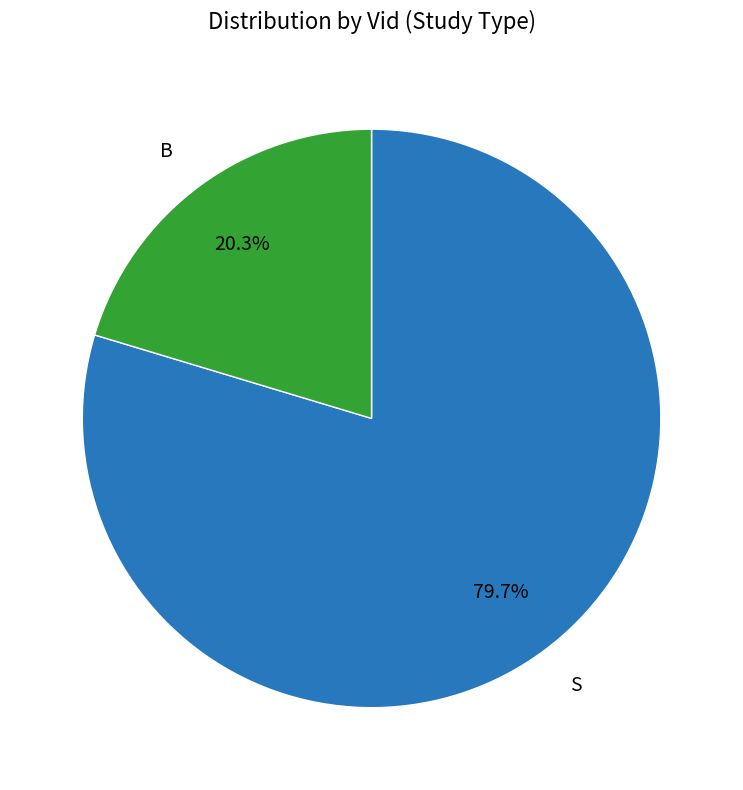

To the nearest percent, what portion does S represent?

80%